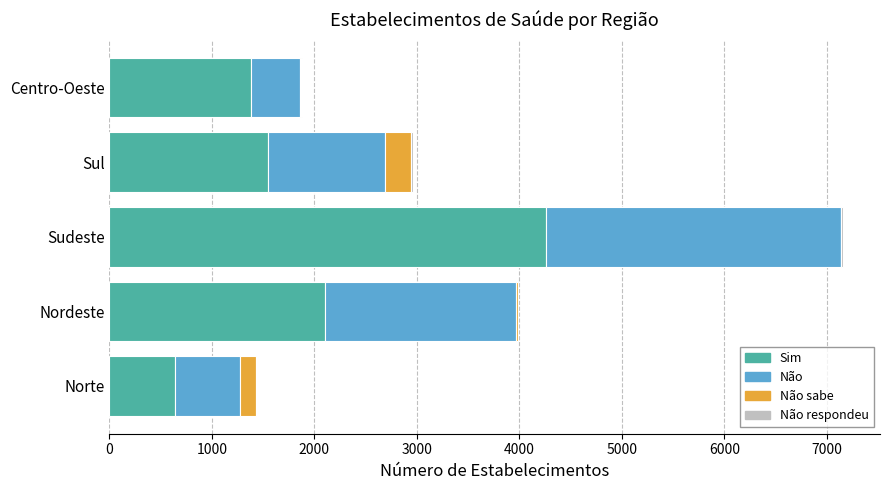

What is the highest value of the Sim series?

4259.1